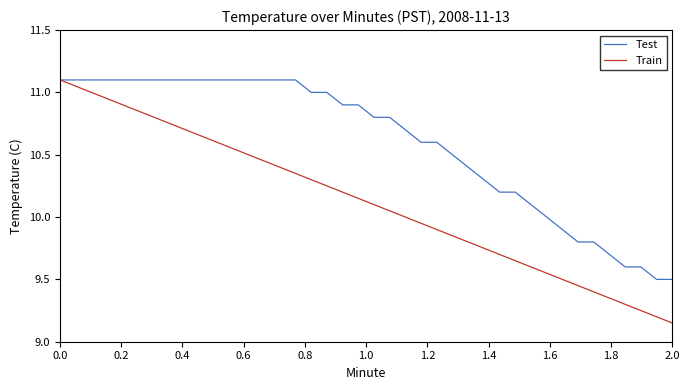

List the series in order of their overall mean, lowest first.

Train, Test